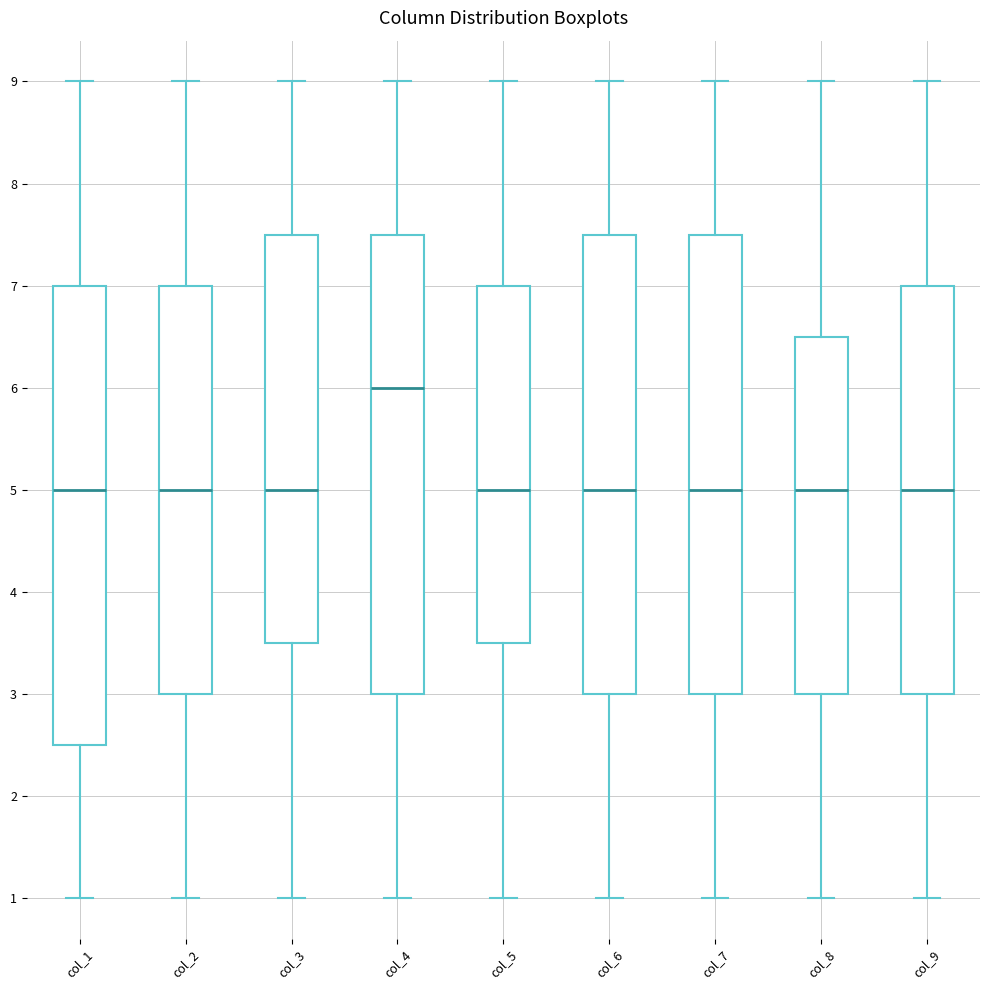

Reading left to right, transcribe this box plot: for each box, give where its median line is, the range the box spans, and where its two whiskers end, as read against the y-axis. The values are not printed on the chart, so give them approximately, as read against the axis.

col_1: median 5.0, box 2.5 to 7.0, whiskers 1.0 to 9.0
col_2: median 5.0, box 3.0 to 7.0, whiskers 1.0 to 9.0
col_3: median 5.0, box 3.5 to 7.5, whiskers 1.0 to 9.0
col_4: median 6.0, box 3.0 to 7.5, whiskers 1.0 to 9.0
col_5: median 5.0, box 3.5 to 7.0, whiskers 1.0 to 9.0
col_6: median 5.0, box 3.0 to 7.5, whiskers 1.0 to 9.0
col_7: median 5.0, box 3.0 to 7.5, whiskers 1.0 to 9.0
col_8: median 5.0, box 3.0 to 6.5, whiskers 1.0 to 9.0
col_9: median 5.0, box 3.0 to 7.0, whiskers 1.0 to 9.0